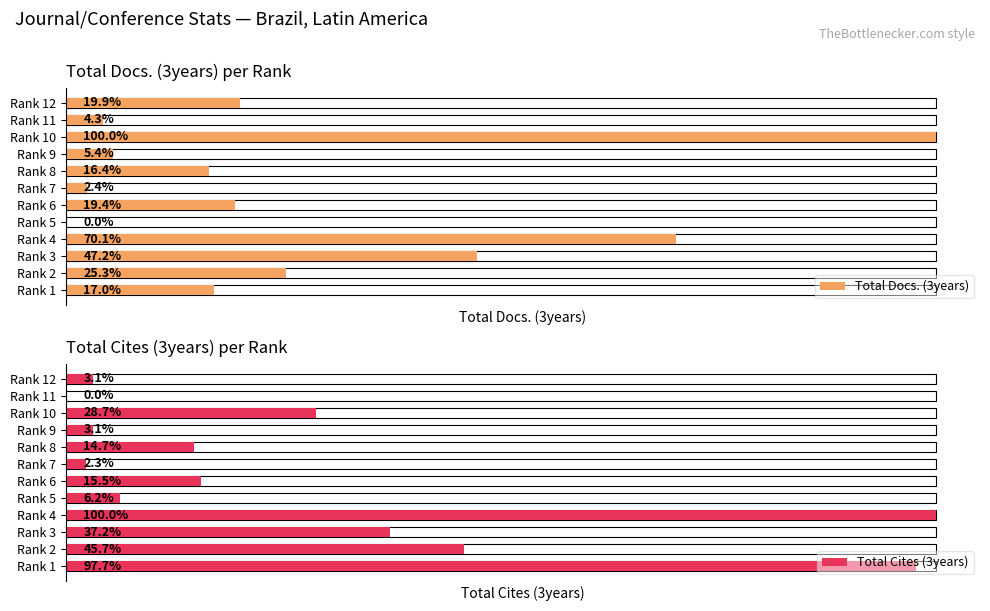

How many series are shown in this chart?

2